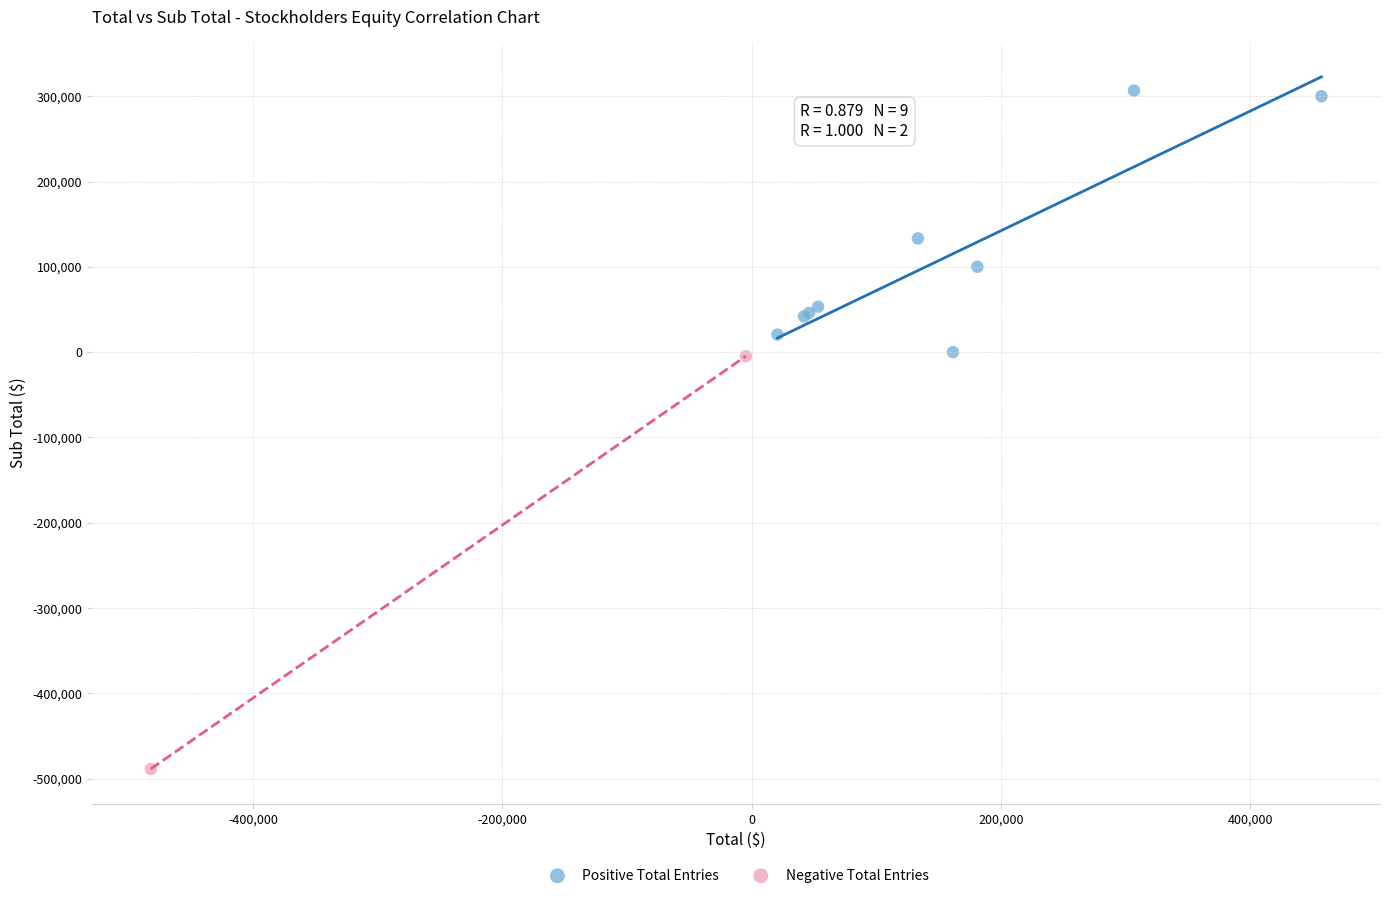

Which series has the widest spread of Y values?

Negative Total Entries